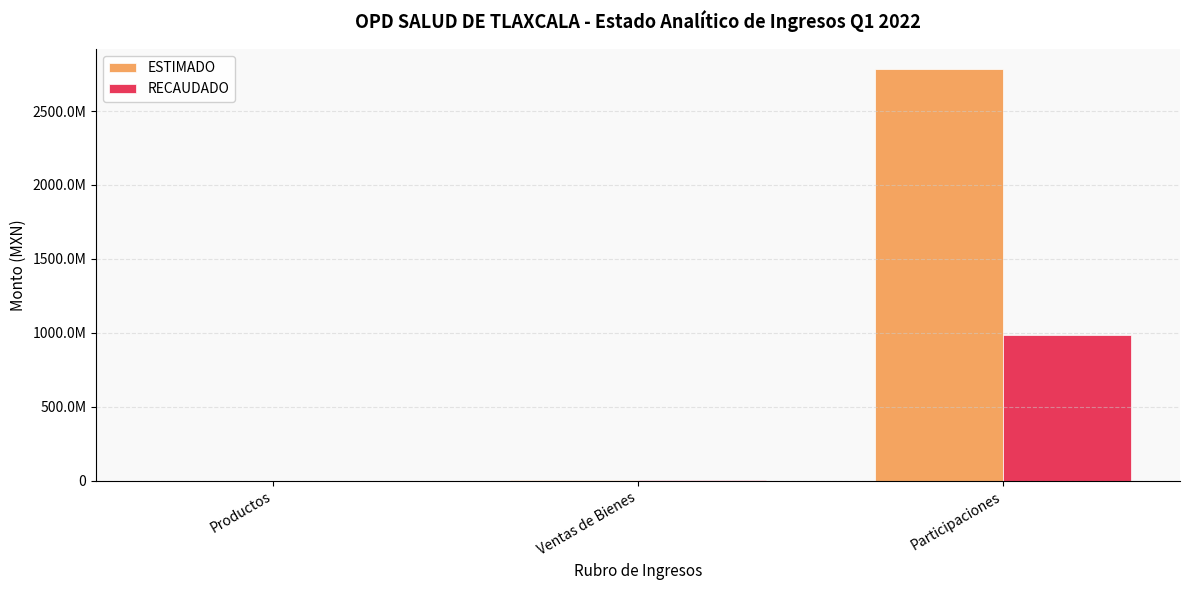

Are the bars grouped side by side (vs. stacked)?

Yes